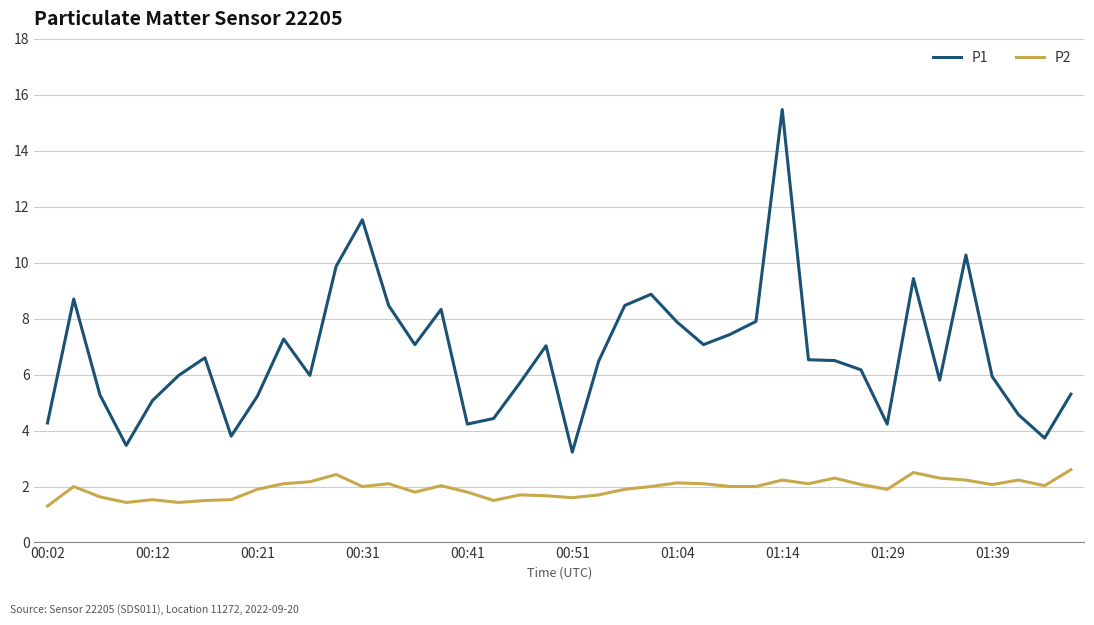

What is the greatest value displayed?

15.5